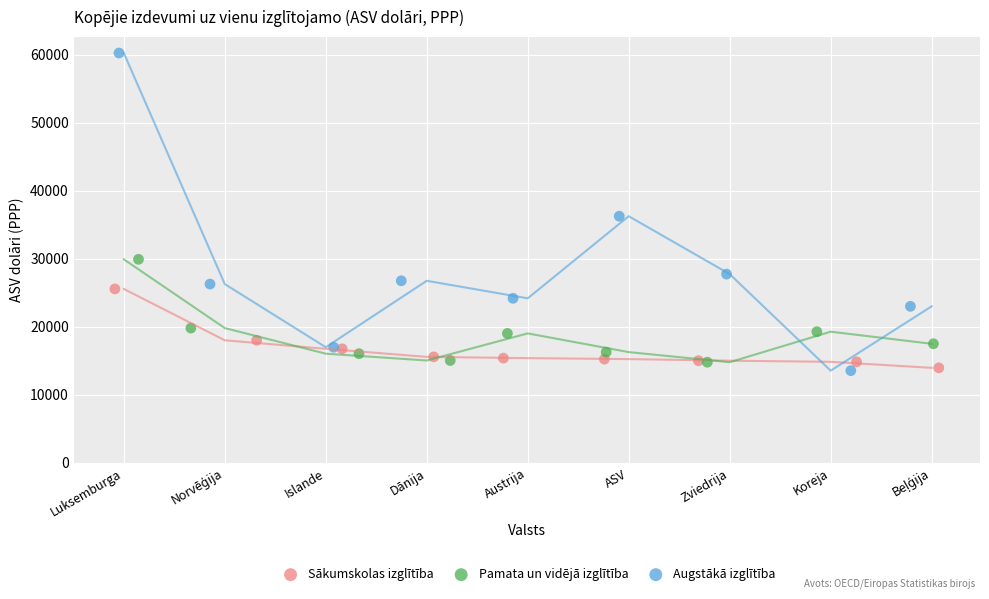

Which series has the largest Y range (max minus min)?

Augstākā izglītība